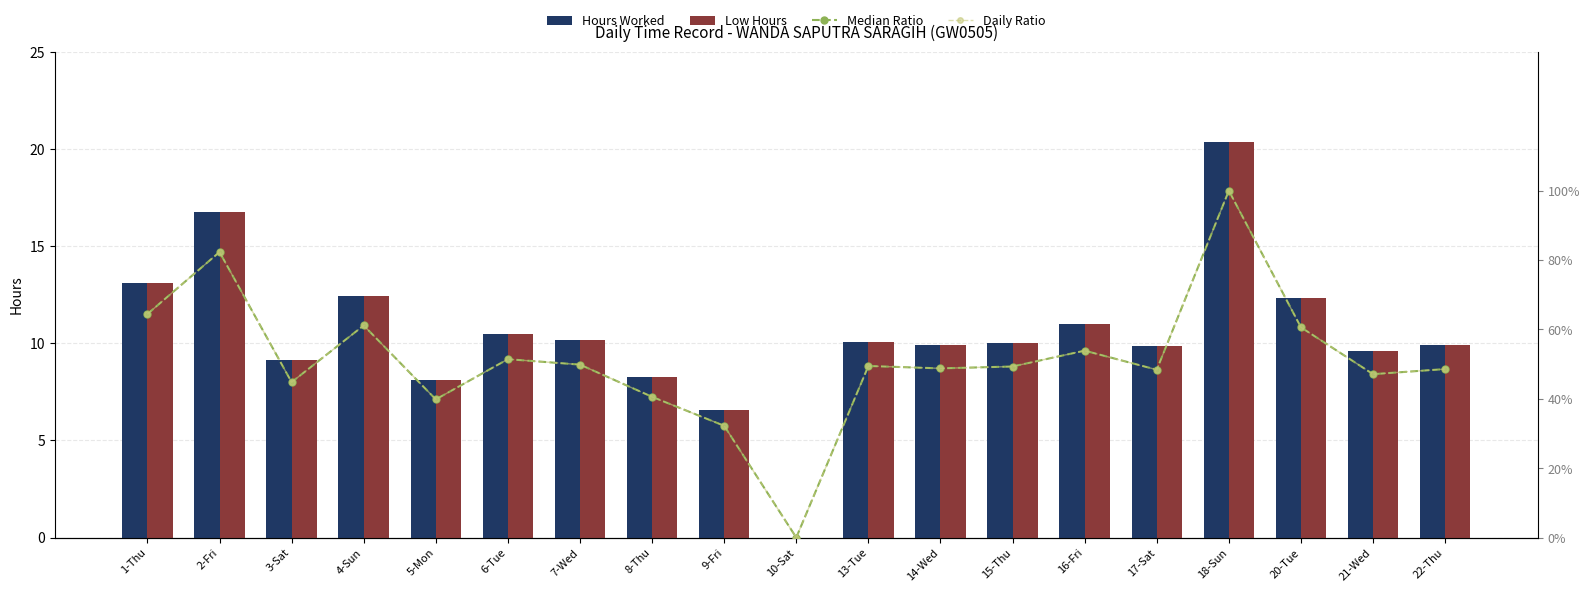

Rank the categories by Median Ratio value from highest to lowest.

18-Sun, 2-Fri, 1-Thu, 4-Sun, 20-Tue, 16-Fri, 6-Tue, 7-Wed, 13-Tue, 15-Thu, 14-Wed, 22-Thu, 17-Sat, 21-Wed, 3-Sat, 8-Thu, 5-Mon, 9-Fri, 10-Sat